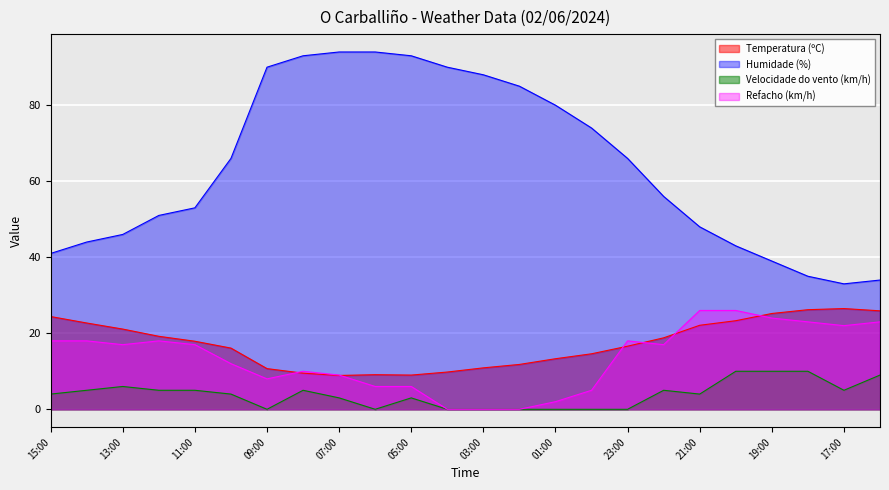

Which label corresponds to the largest value in the chart?

07:00